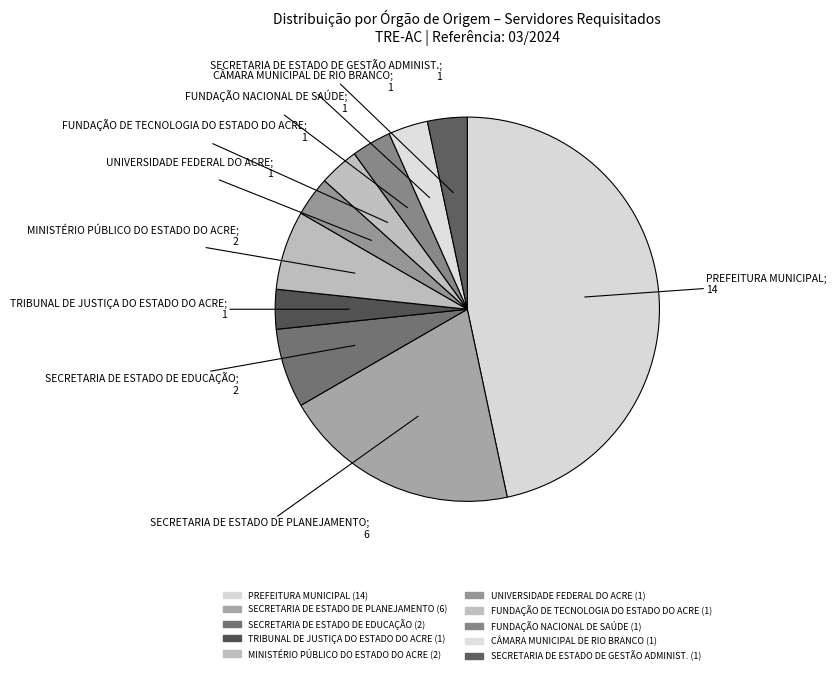

How many slices are in this pie chart?

10